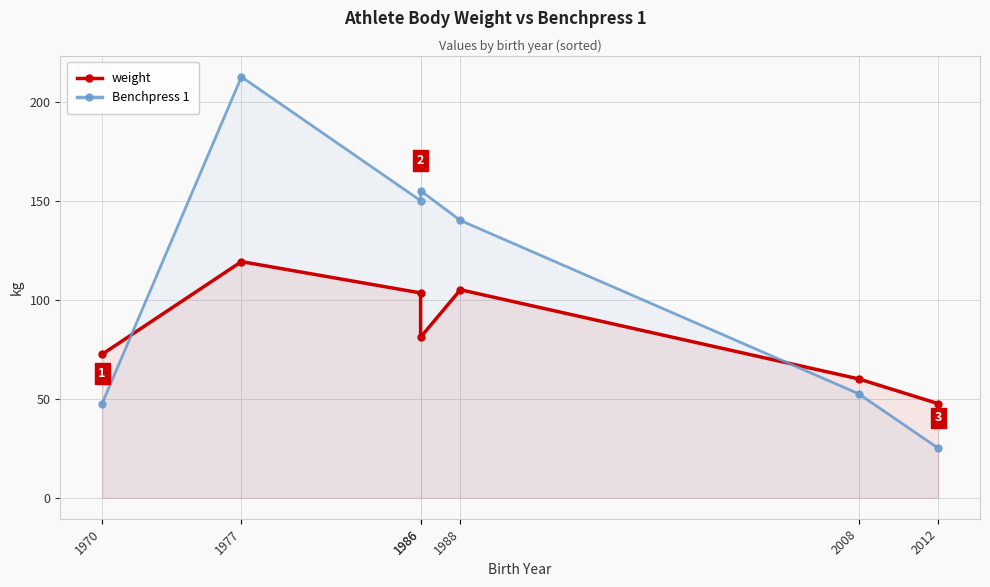

How many interior local valleys does the Benchpress 1 series have?

1